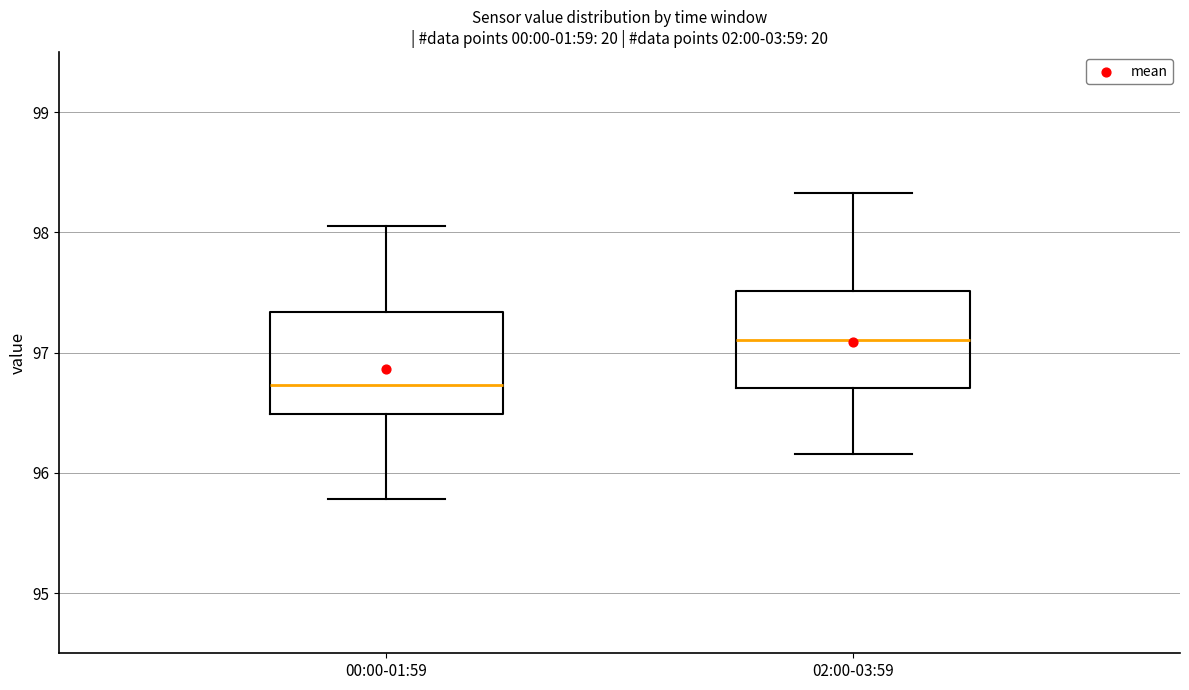

Which box's median line is the lowest?

00:00-01:59